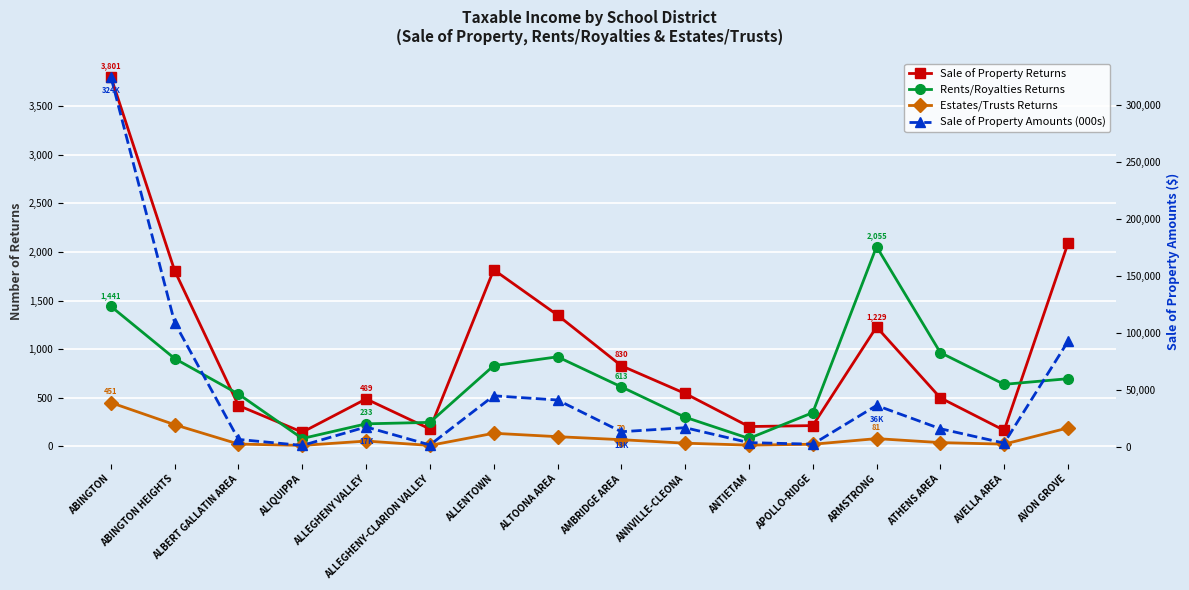

What is the greatest value displayed?

324784